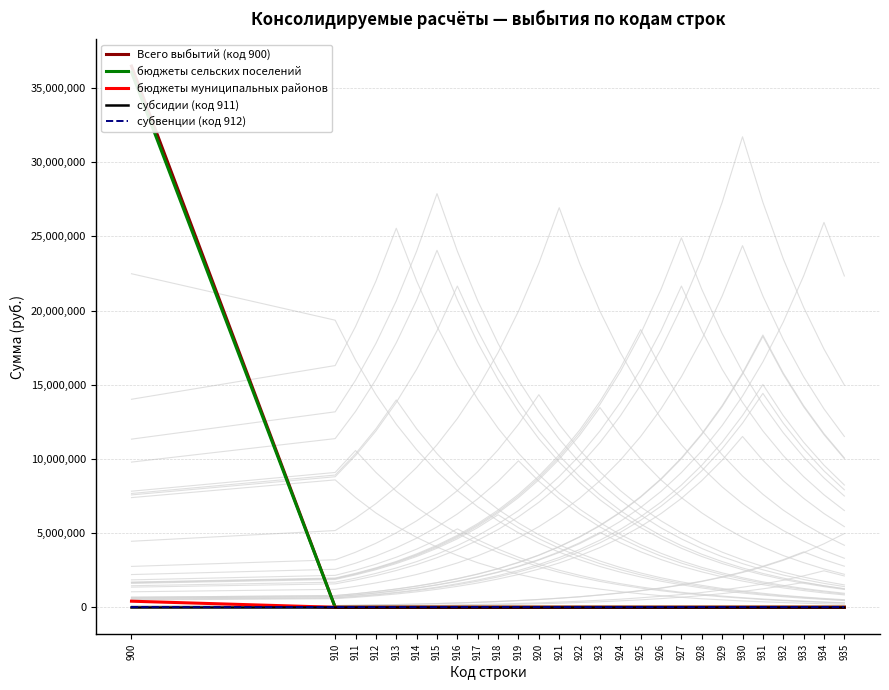

How many data points does each series have?

27